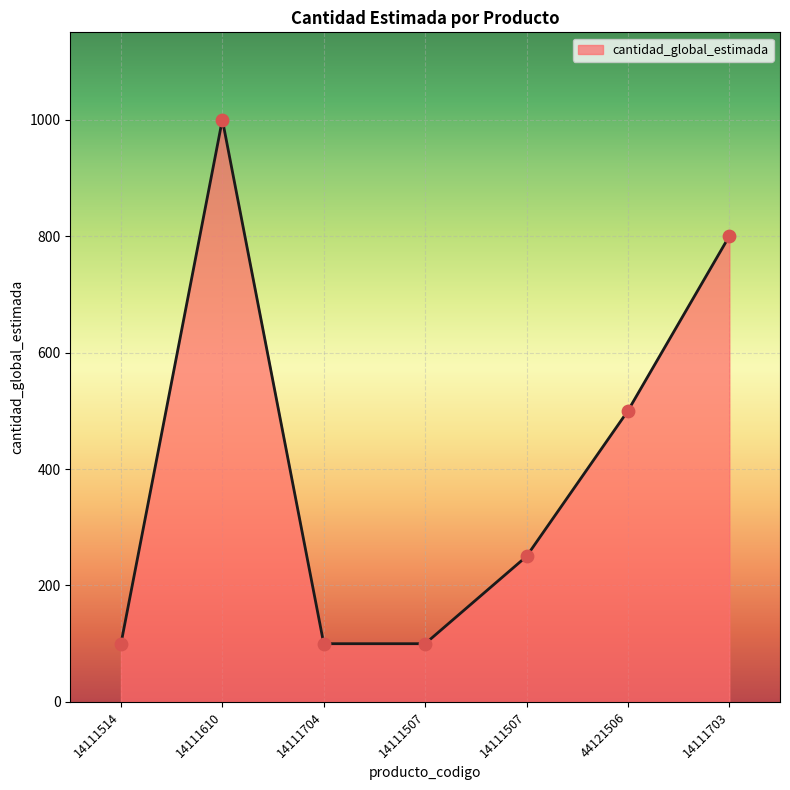

What is the change in value from 14111704 to 14111703?

+700